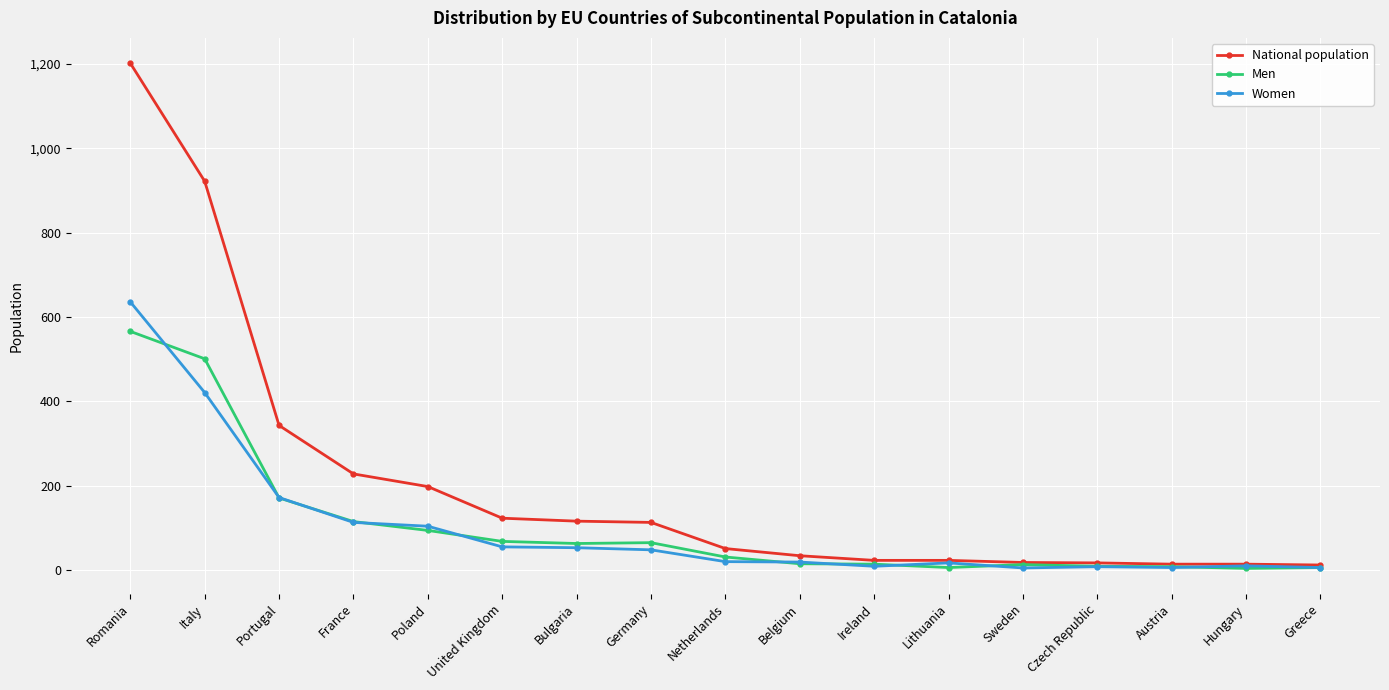

Rank the series by their maximum value, from highest to lowest.

National population, Women, Men